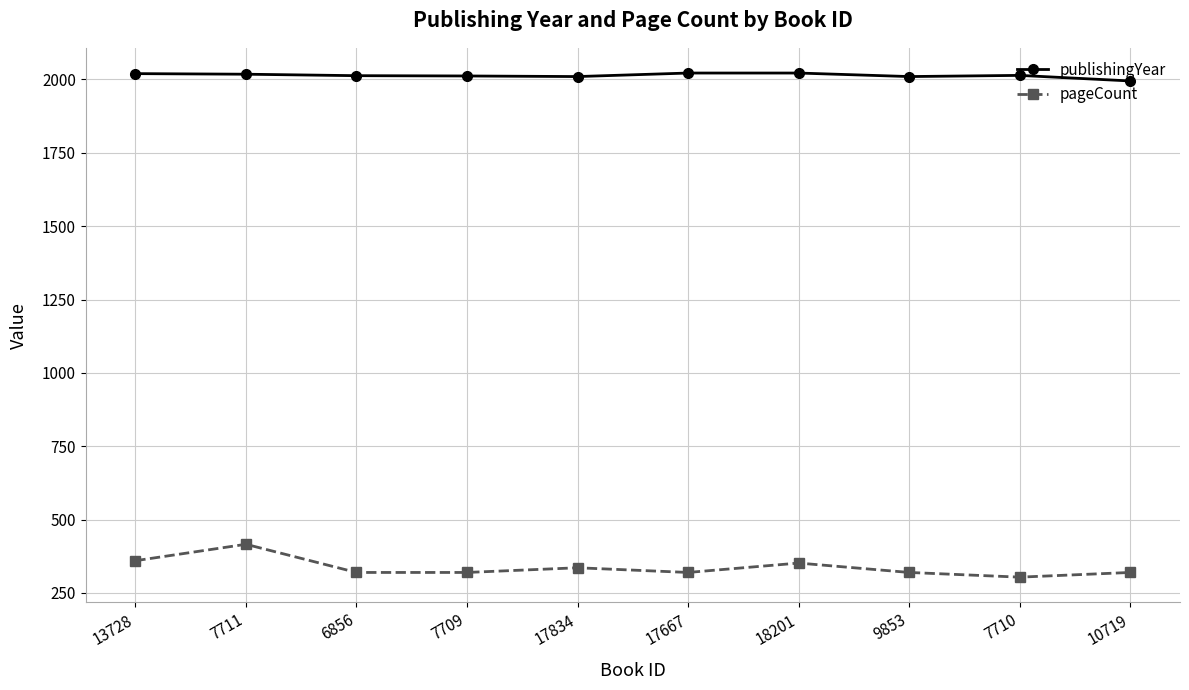

What is the lowest value of the pageCount series?

304